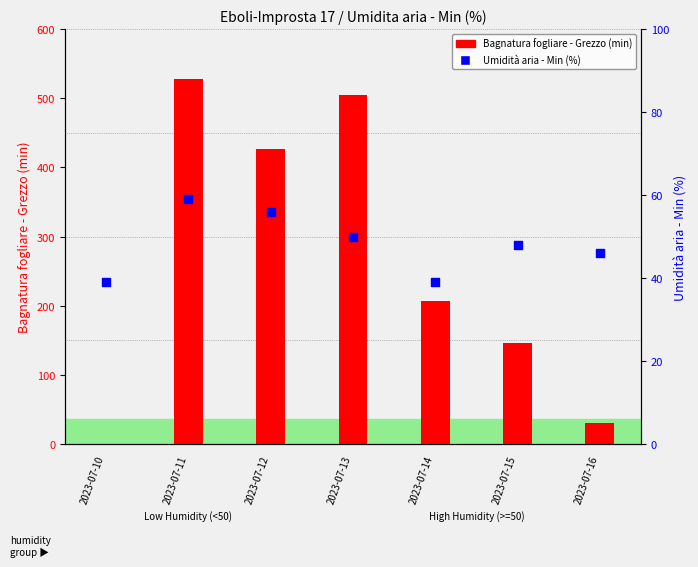

Which series has the largest Y range (max minus min)?

Bagnatura fogliare - Grezzo (min)